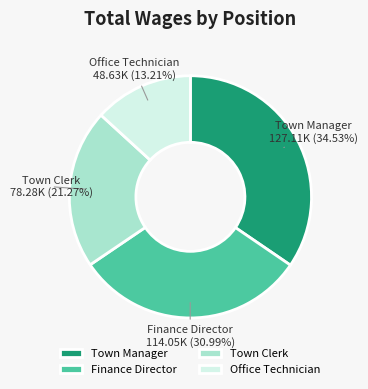

To the nearest percent, what portion does Town Clerk represent?

21%